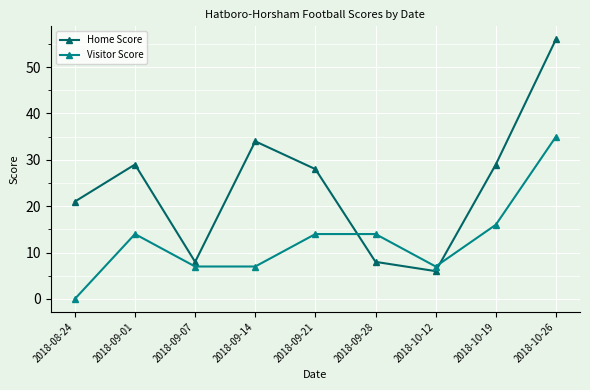

At which category is the sum across all series the highest?

2018-10-26